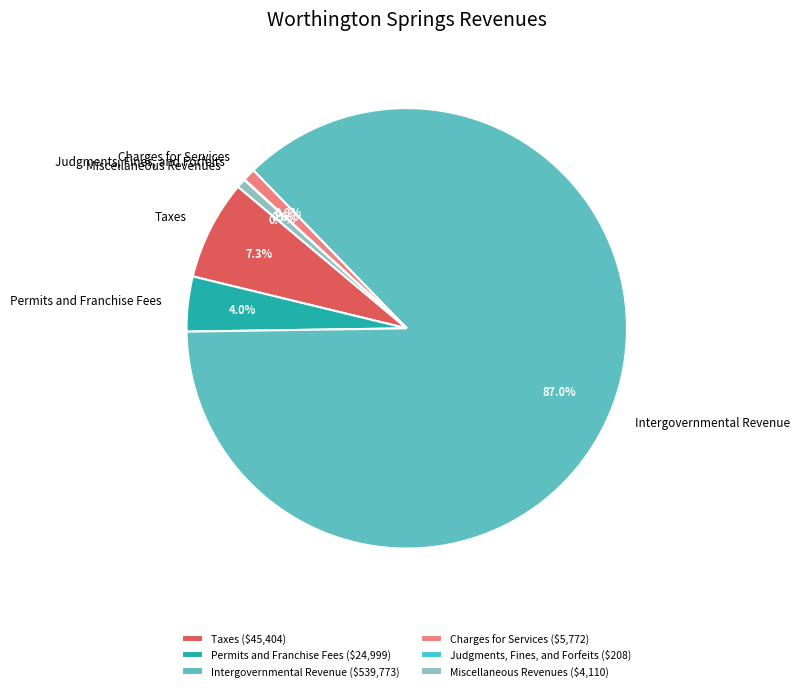

To the nearest percent, what portion does Charges for Services represent?

1%